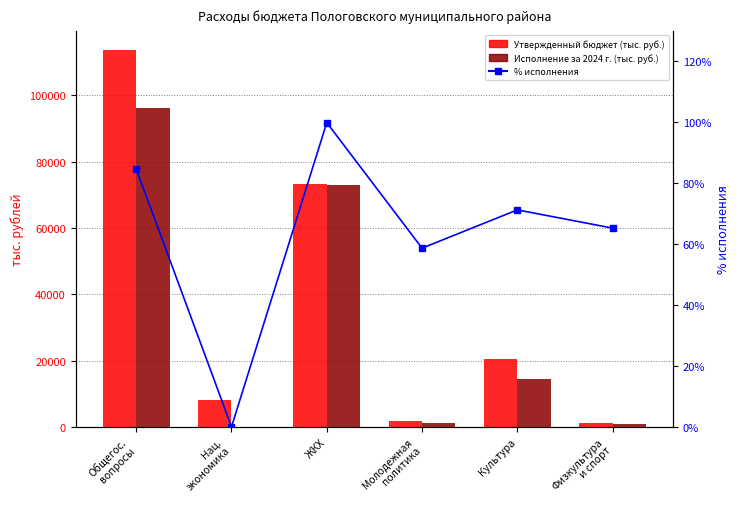

Is the value of % исполнения at Общегос.
вопросы greater than the value of Утвержденный бюджет (тыс. руб.) at Физкультура
и спорт?

No